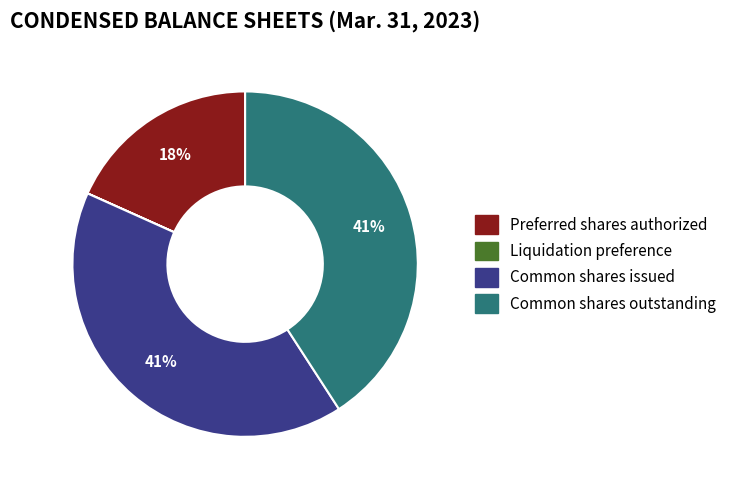

To the nearest percent, what is the average slice percentage?

25%